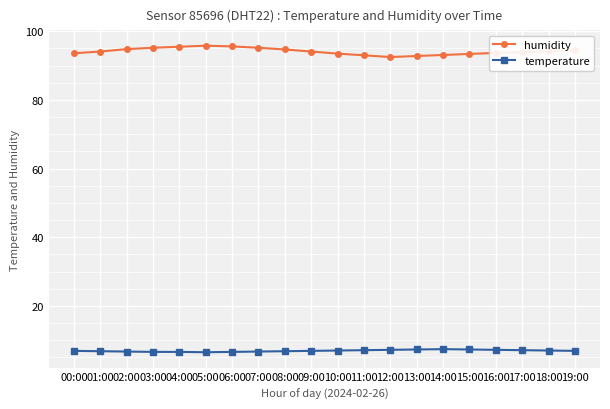

What is the lowest value of the humidity series?

92.5